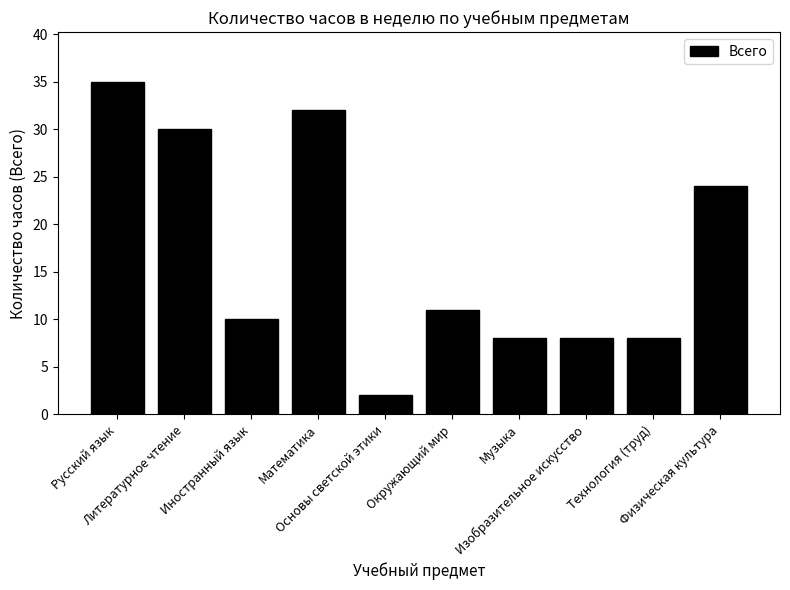

What is the change in value from Литературное чтение to Математика?

+2